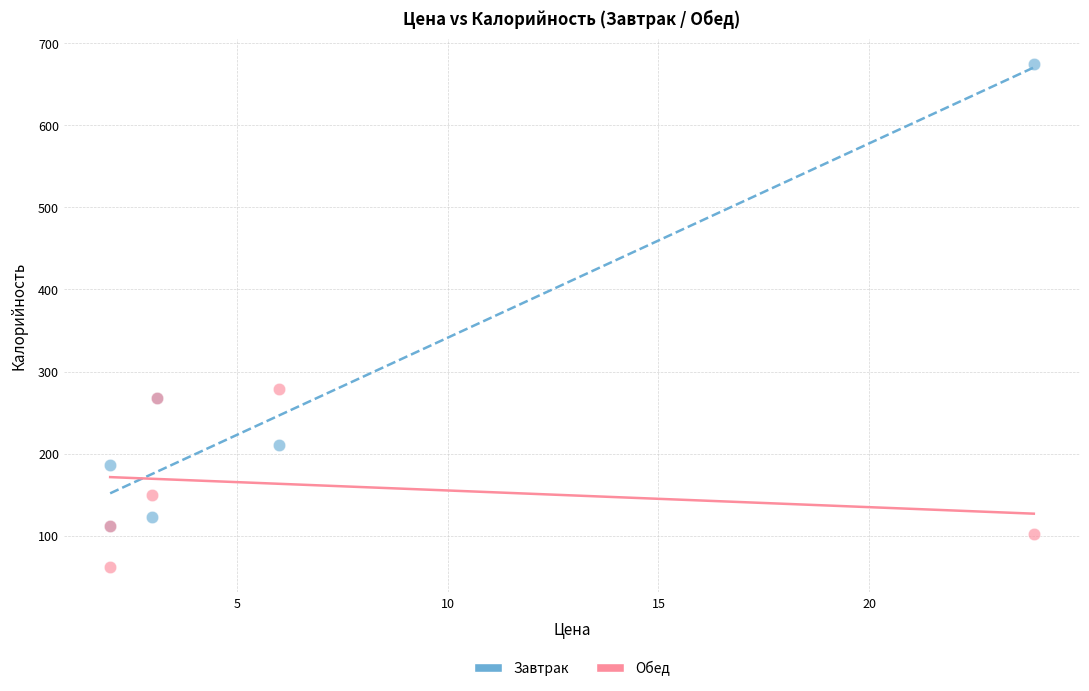

What are all the series names shown in the legend?

Завтрак, Обед